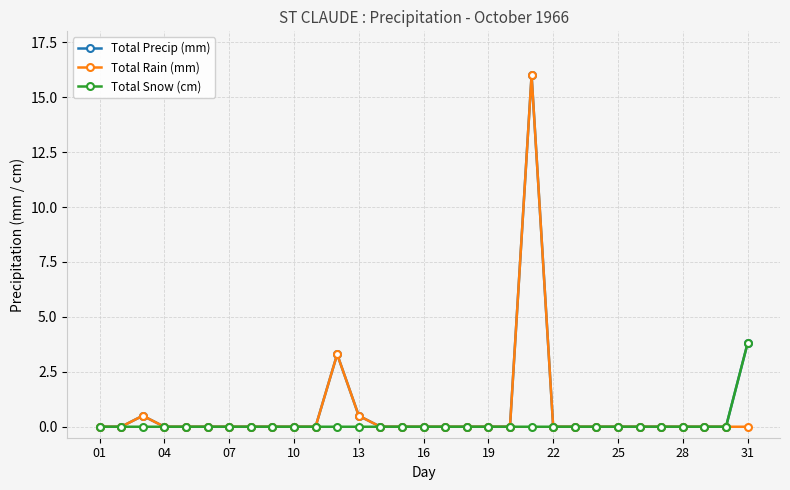

True or false: Total Rain (mm) has more than 0 interior local peaks.

True